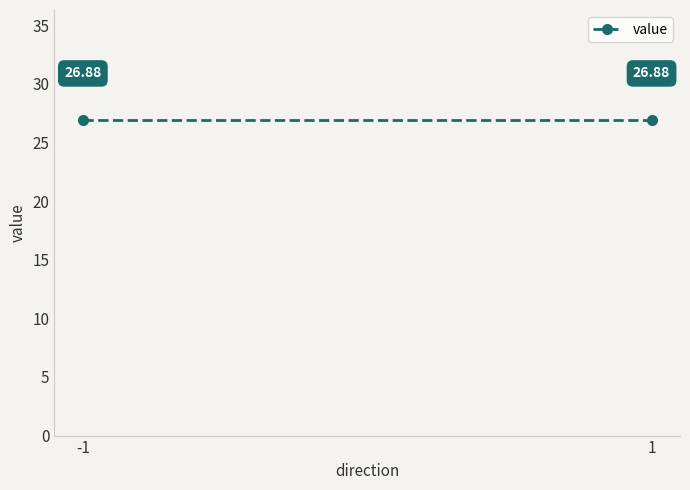

How many lines are shown in the chart?

1